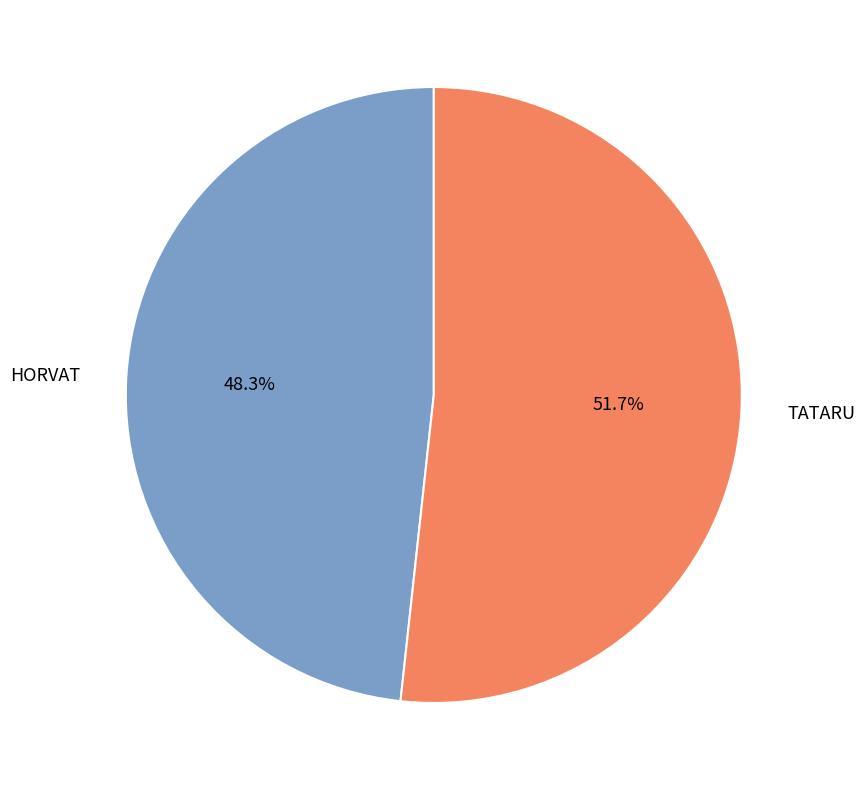

The HORVAT slice represents 61% of the pie. True or false?

False